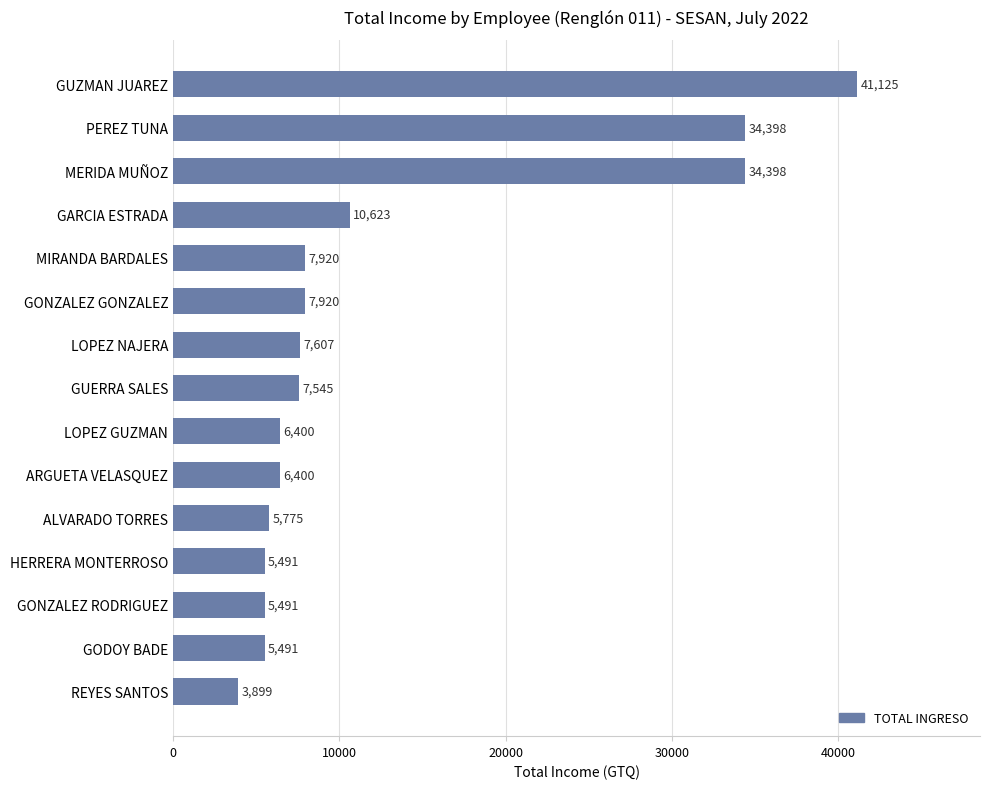

What is the difference between the maximum and minimum values?

37226